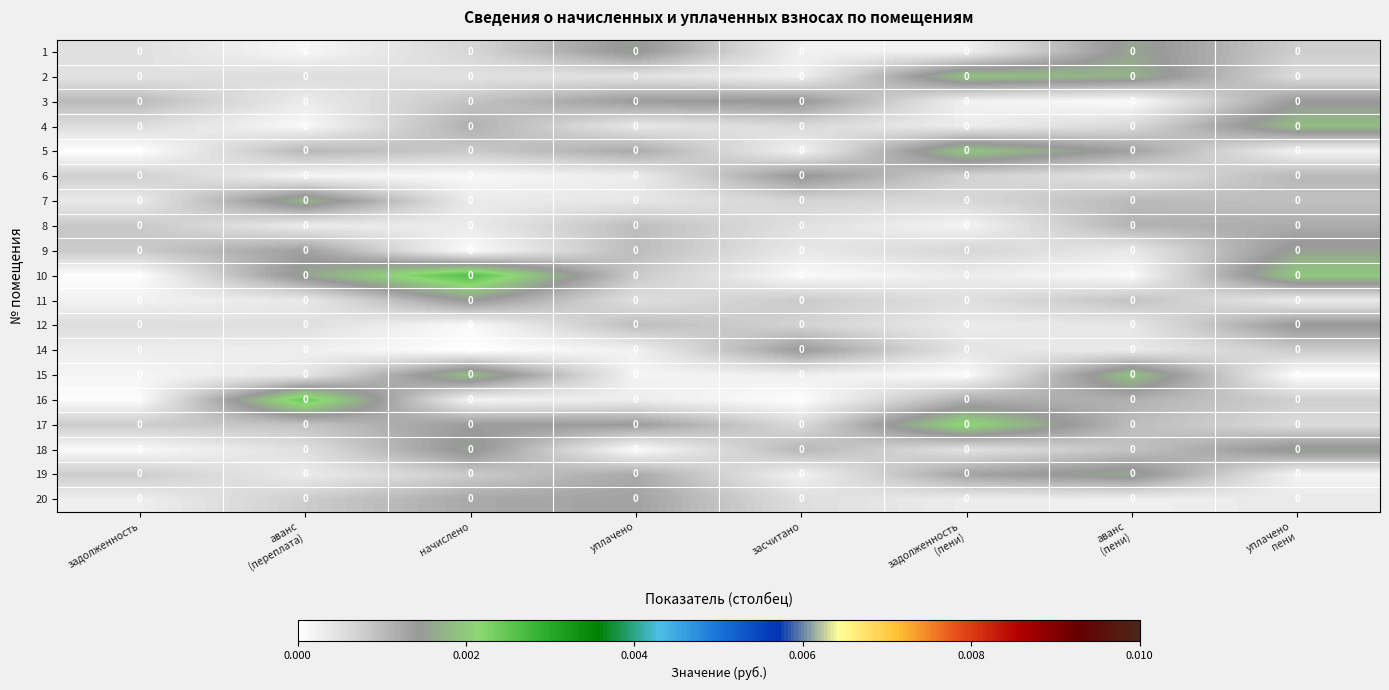

Reading left to right, what are all the values shown in this chart?

1: задолженность=0.0	аванс
(переплата)=0.0	начислено=0.0	уплачено=0.0	засчитано=0.0	задолженность
(пени)=0.0	аванс
(пени)=0.0	уплачено
пени=0.0
2: задолженность=0.0	аванс
(переплата)=0.0	начислено=0.0	уплачено=0.0	засчитано=0.0	задолженность
(пени)=0.0	аванс
(пени)=0.0	уплачено
пени=0.0
3: задолженность=0.0	аванс
(переплата)=0.0	начислено=0.0	уплачено=0.0	засчитано=0.0	задолженность
(пени)=0.0	аванс
(пени)=0.0	уплачено
пени=0.0
4: задолженность=0.0	аванс
(переплата)=0.0	начислено=0.0	уплачено=0.0	засчитано=0.0	задолженность
(пени)=0.0	аванс
(пени)=0.0	уплачено
пени=0.0
5: задолженность=0.0	аванс
(переплата)=0.0	начислено=0.0	уплачено=0.0	засчитано=0.0	задолженность
(пени)=0.0	аванс
(пени)=0.0	уплачено
пени=0.0
6: задолженность=0.0	аванс
(переплата)=0.0	начислено=0.0	уплачено=0.0	засчитано=0.0	задолженность
(пени)=0.0	аванс
(пени)=0.0	уплачено
пени=0.0
7: задолженность=0.0	аванс
(переплата)=0.0	начислено=0.0	уплачено=0.0	засчитано=0.0	задолженность
(пени)=0.0	аванс
(пени)=0.0	уплачено
пени=0.0
8: задолженность=0.0	аванс
(переплата)=0.0	начислено=0.0	уплачено=0.0	засчитано=0.0	задолженность
(пени)=0.0	аванс
(пени)=0.0	уплачено
пени=0.0
9: задолженность=0.0	аванс
(переплата)=0.0	начислено=0.0	уплачено=0.0	засчитано=0.0	задолженность
(пени)=0.0	аванс
(пени)=0.0	уплачено
пени=0.0
10: задолженность=0.0	аванс
(переплата)=0.0	начислено=0.0	уплачено=0.0	засчитано=0.0	задолженность
(пени)=0.0	аванс
(пени)=0.0	уплачено
пени=0.0
11: задолженность=0.0	аванс
(переплата)=0.0	начислено=0.0	уплачено=0.0	засчитано=0.0	задолженность
(пени)=0.0	аванс
(пени)=0.0	уплачено
пени=0.0
12: задолженность=0.0	аванс
(переплата)=0.0	начислено=0.0	уплачено=0.0	засчитано=0.0	задолженность
(пени)=0.0	аванс
(пени)=0.0	уплачено
пени=0.0
14: задолженность=0.0	аванс
(переплата)=0.0	начислено=0.0	уплачено=0.0	засчитано=0.0	задолженность
(пени)=0.0	аванс
(пени)=0.0	уплачено
пени=0.0
15: задолженность=0.0	аванс
(переплата)=0.0	начислено=0.0	уплачено=0.0	засчитано=0.0	задолженность
(пени)=0.0	аванс
(пени)=0.0	уплачено
пени=0.0
16: задолженность=0.0	аванс
(переплата)=0.0	начислено=0.0	уплачено=0.0	засчитано=0.0	задолженность
(пени)=0.0	аванс
(пени)=0.0	уплачено
пени=0.0
17: задолженность=0.0	аванс
(переплата)=0.0	начислено=0.0	уплачено=0.0	засчитано=0.0	задолженность
(пени)=0.0	аванс
(пени)=0.0	уплачено
пени=0.0
18: задолженность=0.0	аванс
(переплата)=0.0	начислено=0.0	уплачено=0.0	засчитано=0.0	задолженность
(пени)=0.0	аванс
(пени)=0.0	уплачено
пени=0.0
19: задолженность=0.0	аванс
(переплата)=0.0	начислено=0.0	уплачено=0.0	засчитано=0.0	задолженность
(пени)=0.0	аванс
(пени)=0.0	уплачено
пени=0.0
20: задолженность=0.0	аванс
(переплата)=0.0	начислено=0.0	уплачено=0.0	засчитано=0.0	задолженность
(пени)=0.0	аванс
(пени)=0.0	уплачено
пени=0.0